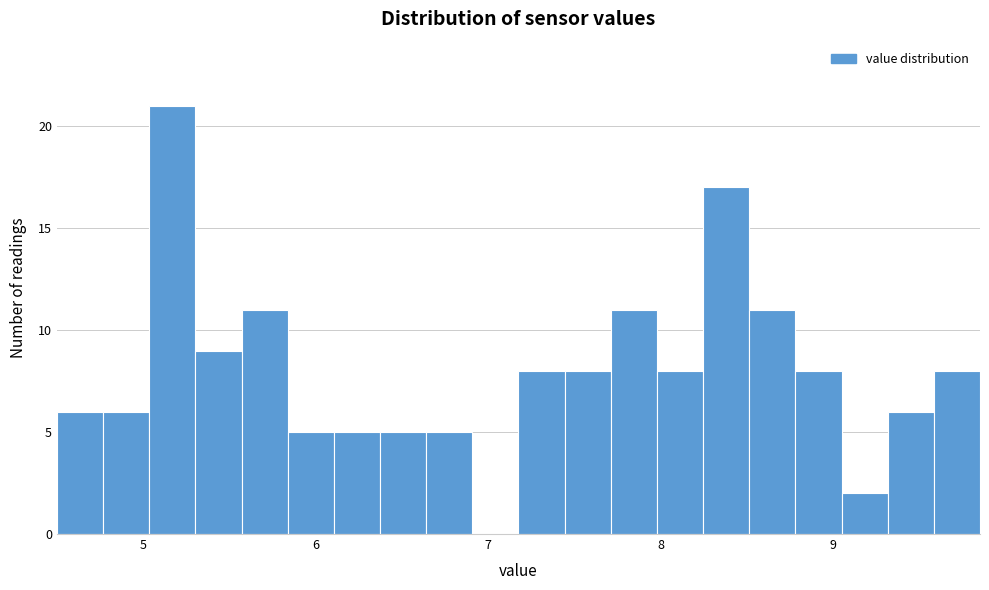

Around what value on the x-axis is the tallest bar? Give the approximate position of its centre, as read against the axis.

5.2